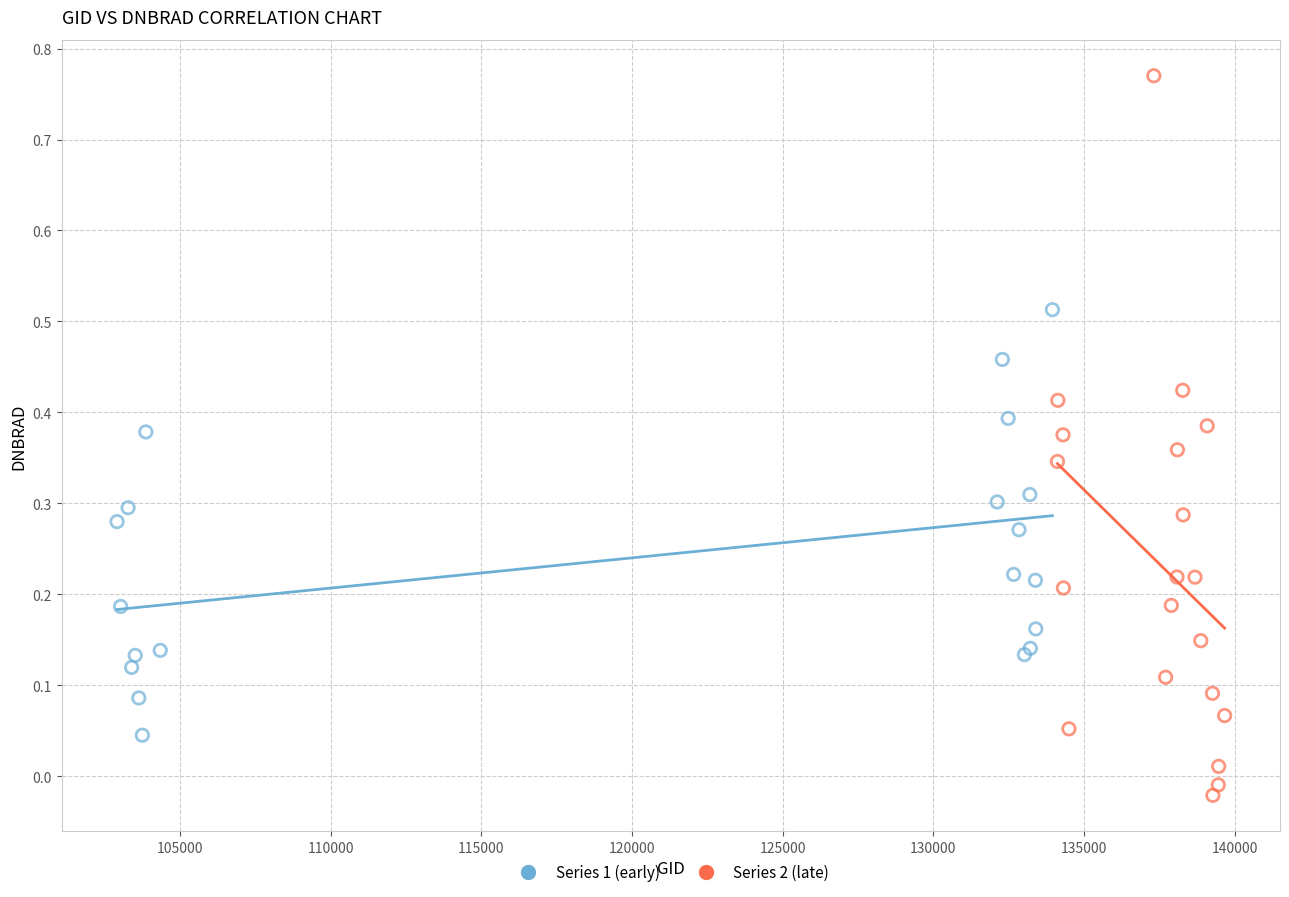

Which series reaches the maximum Y coordinate?

Series 2 (late)